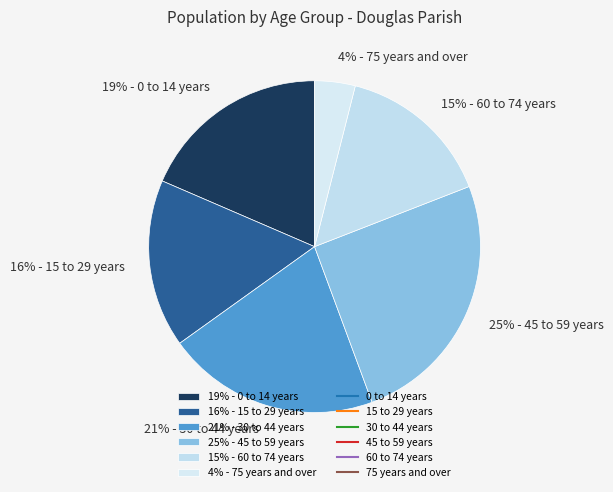

What is the ratio of the value at 15% - 60 to 74 years to the value at 21% - 30 to 44 years?

0.7